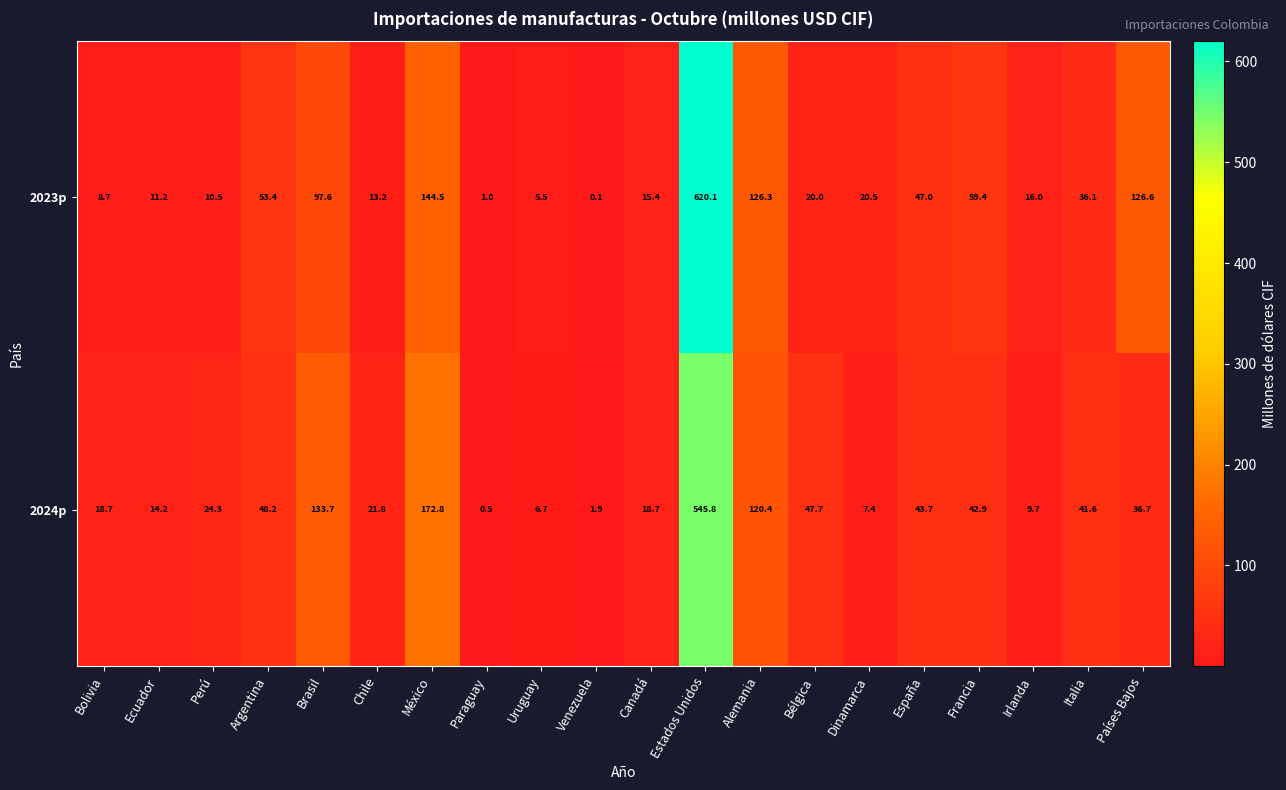

How many data points in 2024p are above 36?

10